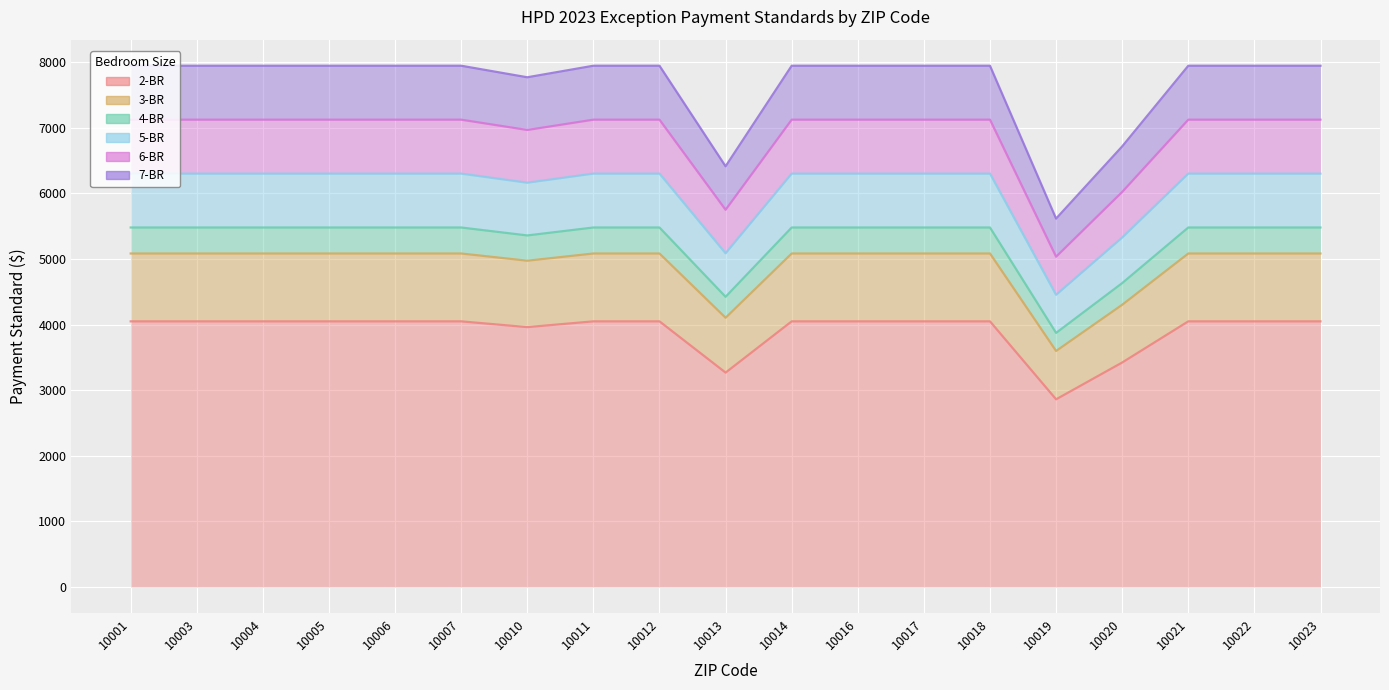

What is the value of the 7-BR point at the 1st from the left?

7943